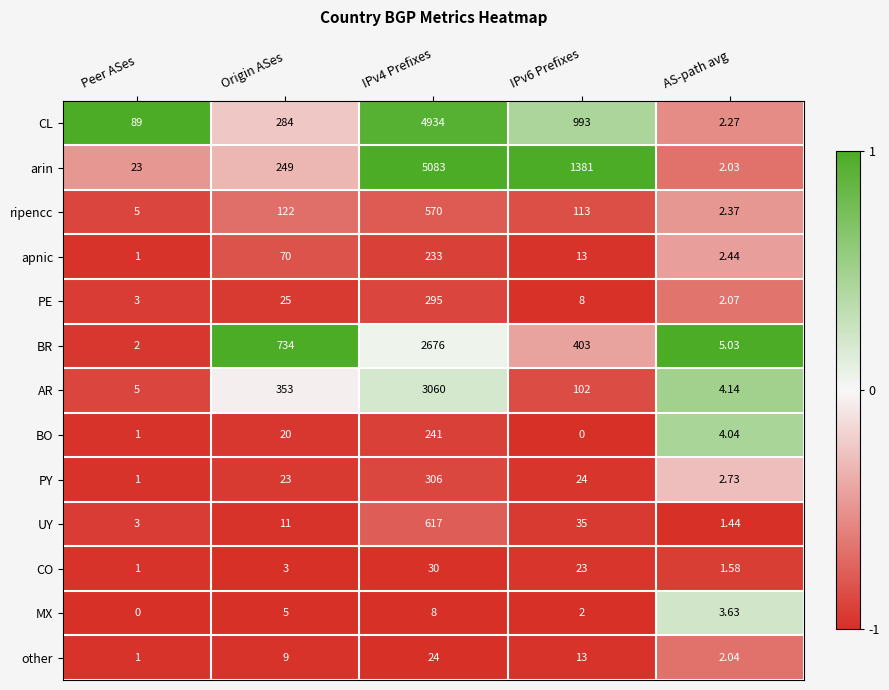

At which category does the chart reach its peak across all series?

IPv4 Prefixes